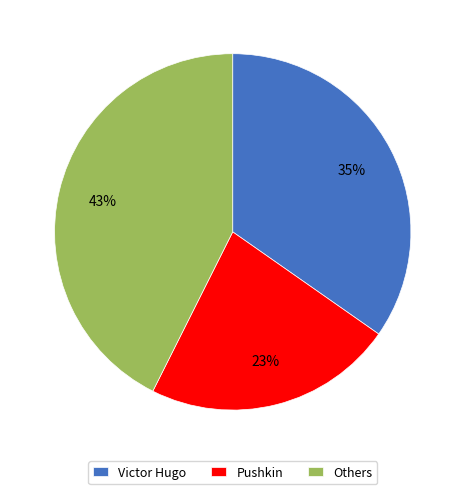

The Pushkin slice represents 8% of the pie. True or false?

False